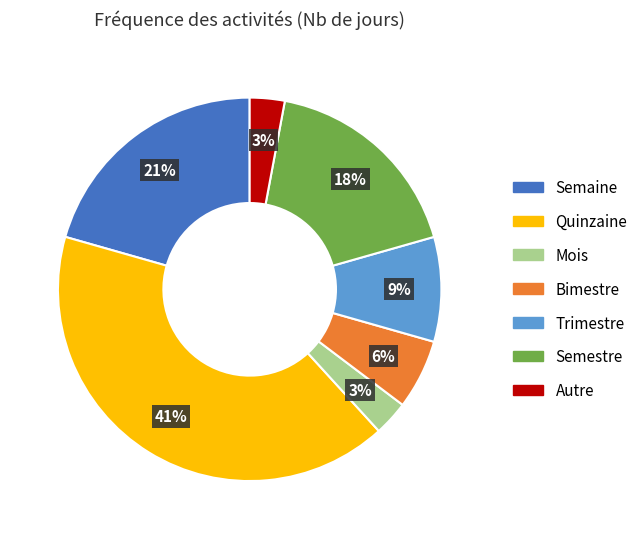

The Quinzaine slice represents 41% of the pie. True or false?

True